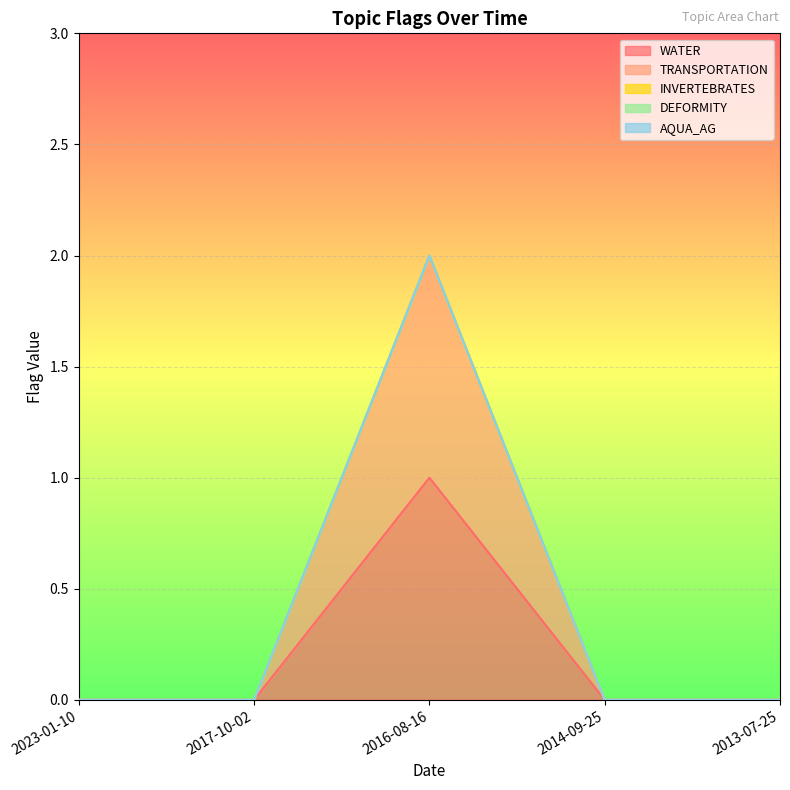

At which category does WATER reach its first local peak?

2016-08-16